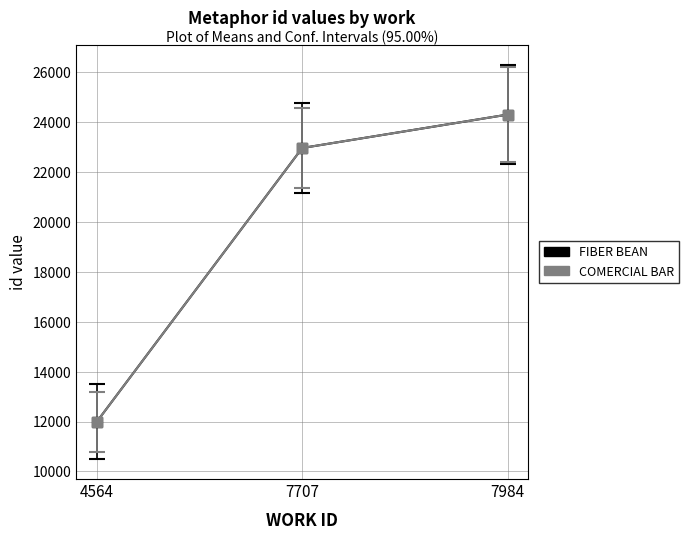

What is the difference between the COMERCIAL BAR values at 4564 and 7707?

10974